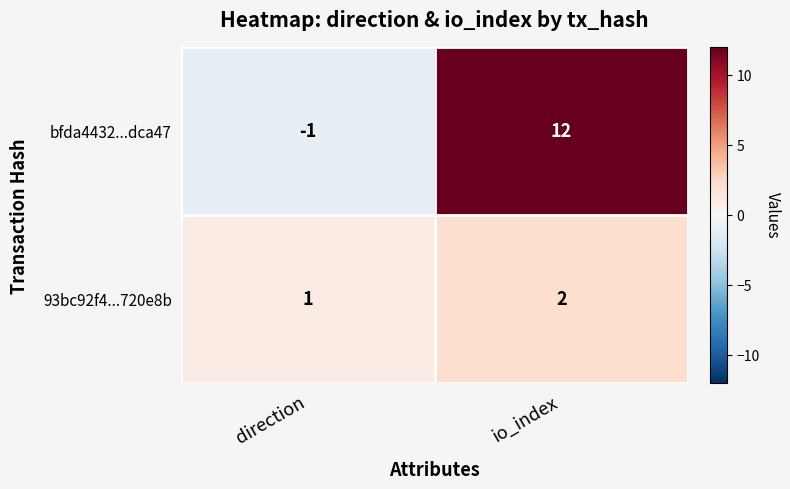

What is the difference between the bfda4432...dca47 values at io_index and direction?

13